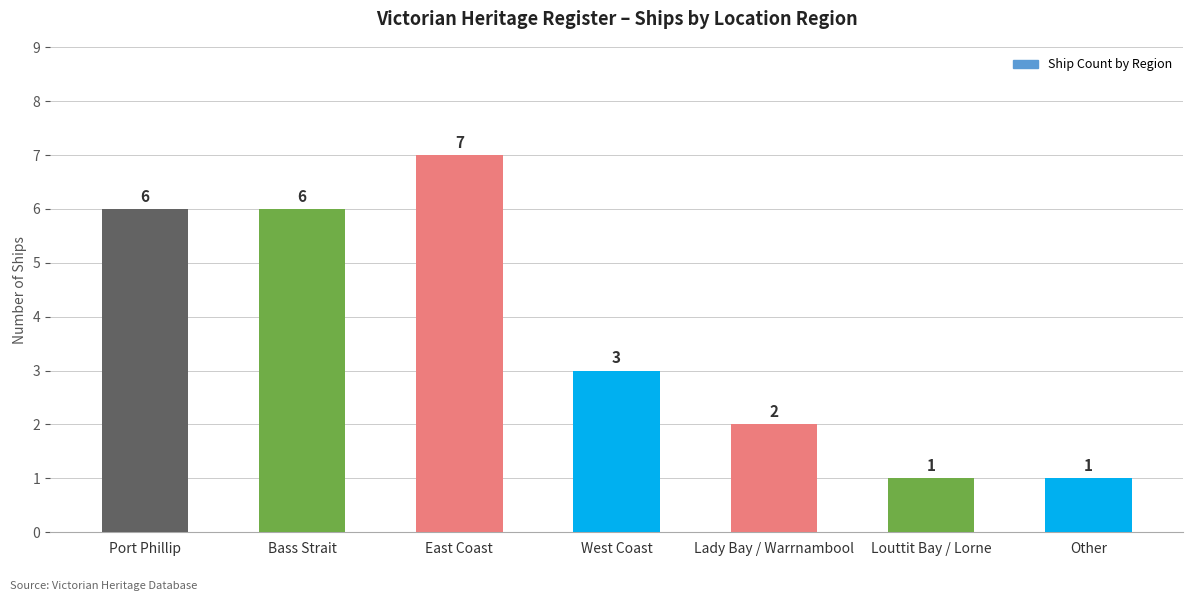

What is the minimum value shown in the chart?

1